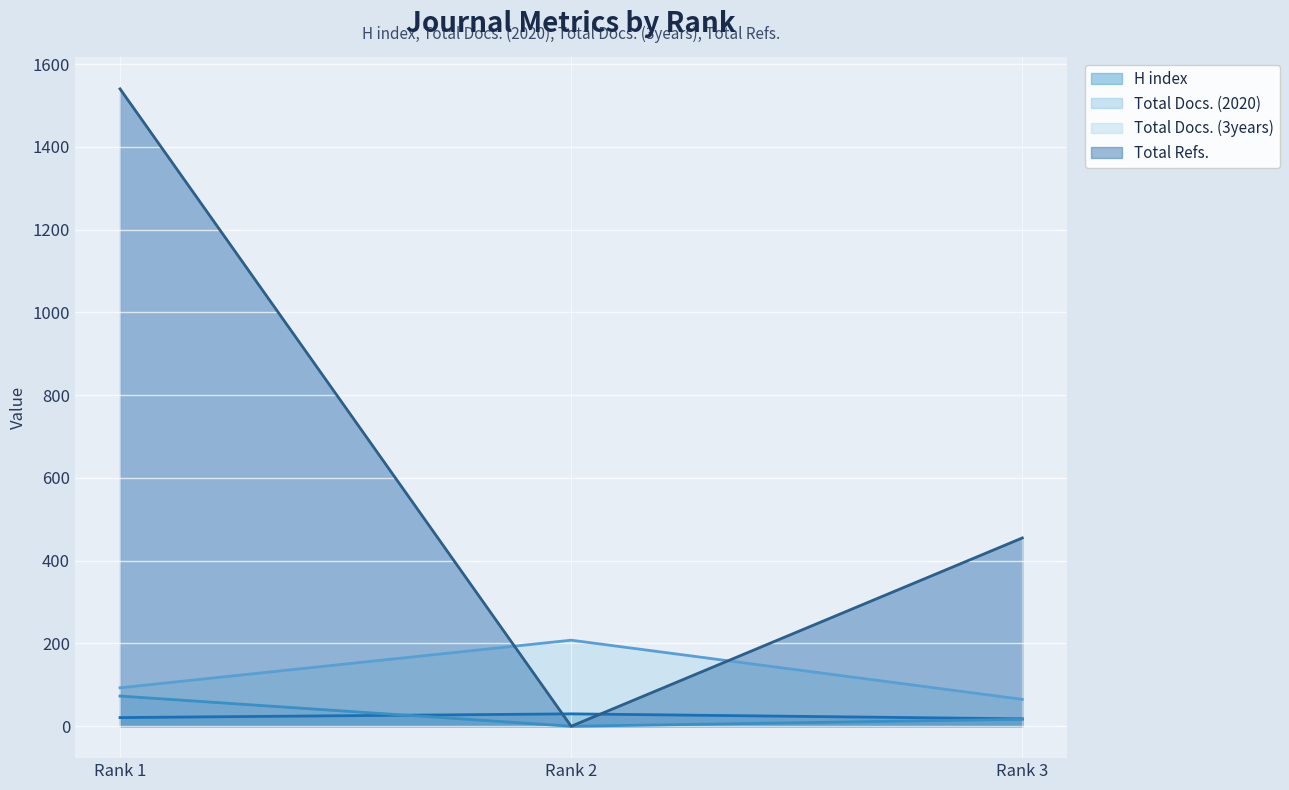

What is the value of the Total Docs. (3years) point at the 1st from the left?

93